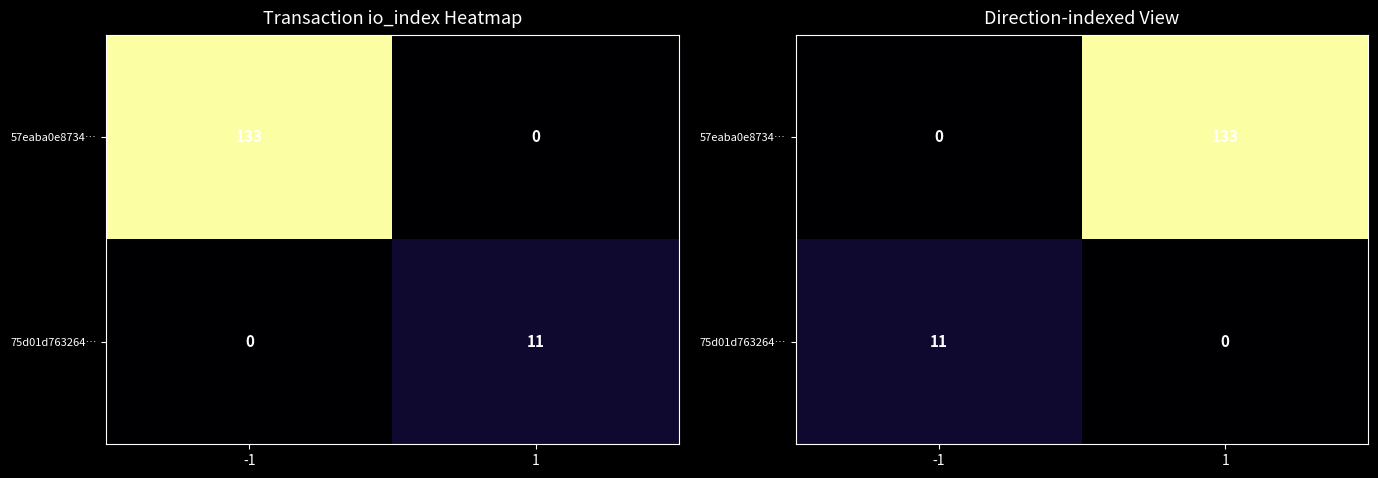

Which series changed the most between -1 and 1?

57eaba0e8734…